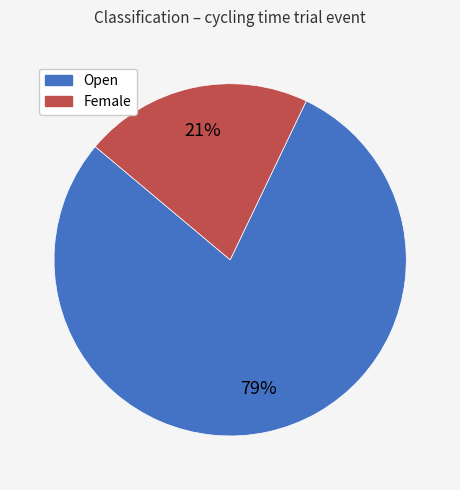

Which has a higher value, Female or Open?

Open